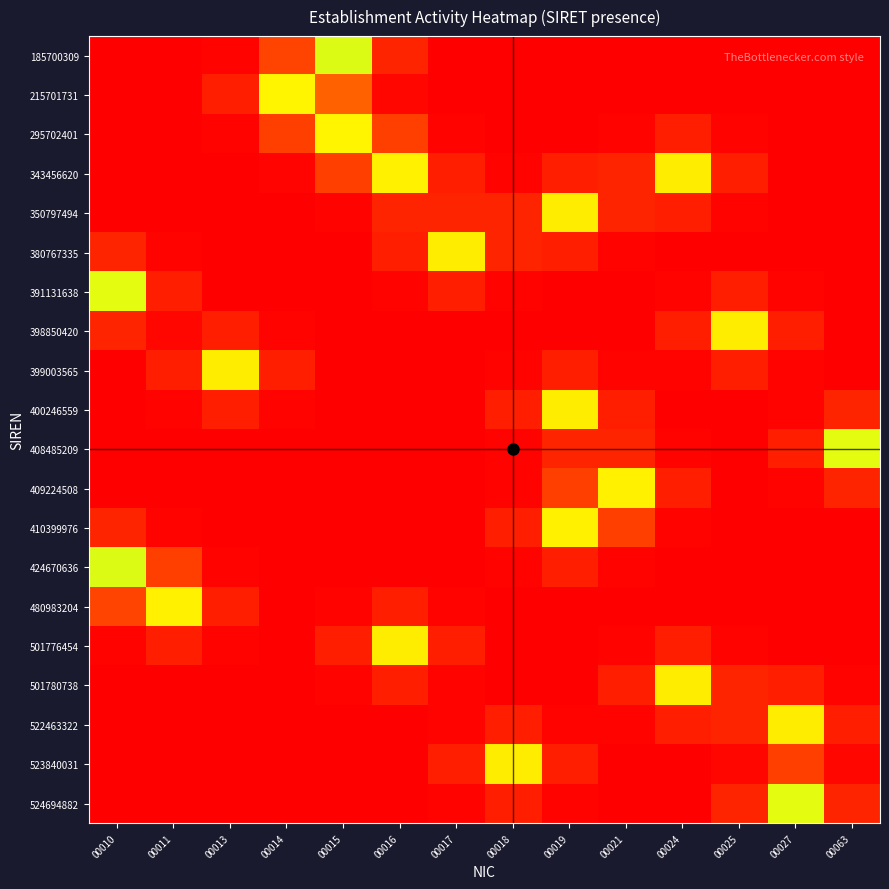

Count the number of categories in the chart.

14